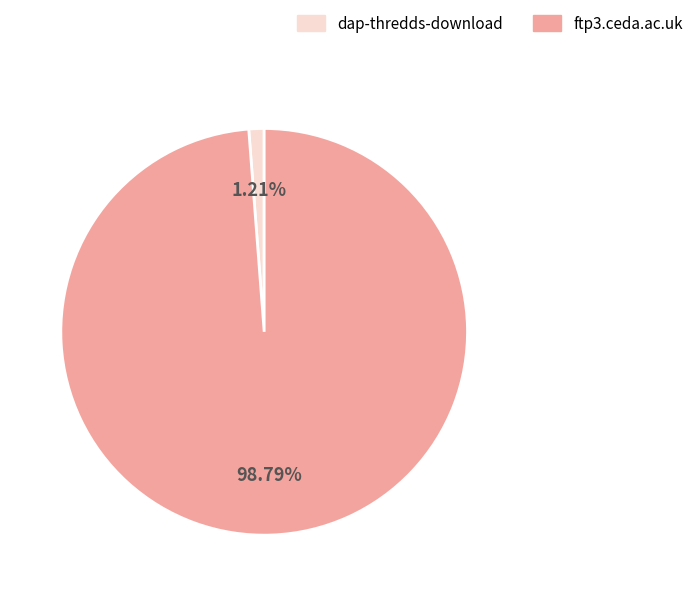

Between dap-thredds-download and ftp3.ceda.ac.uk, which is larger?

ftp3.ceda.ac.uk